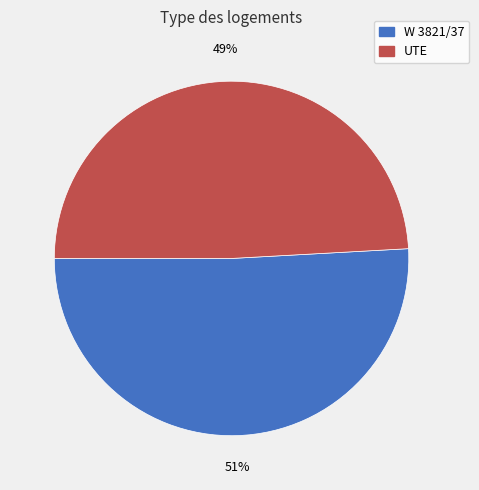

Which category has the biggest portion of the pie?

W 3821/37